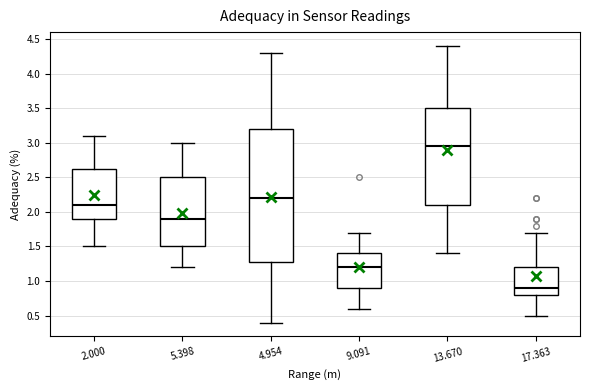

Reading left to right, transcribe this box plot: for each box, give where its median line is, the range the box spans, and where its two whiskers end, as read against the y-axis. The values are not printed on the chart, so give them approximately, as read against the axis.

2.000: median 2.10, box 1.90 to 2.65, whiskers 1.50 to 3.10
5.398: median 1.90, box 1.50 to 2.50, whiskers 1.20 to 3.00
4.954: median 2.20, box 1.30 to 3.20, whiskers 0.40 to 4.30
9.091: median 1.20, box 0.90 to 1.40, whiskers 0.60 to 1.70
13.670: median 2.95, box 2.10 to 3.50, whiskers 1.40 to 4.40
17.363: median 0.90, box 0.80 to 1.20, whiskers 0.50 to 1.70